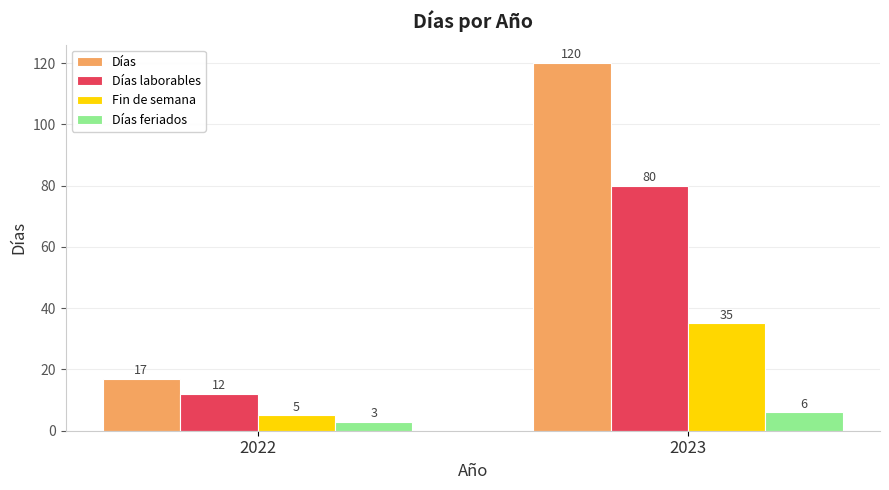

Is it true that Días laborables equals 3 at 2022?

False